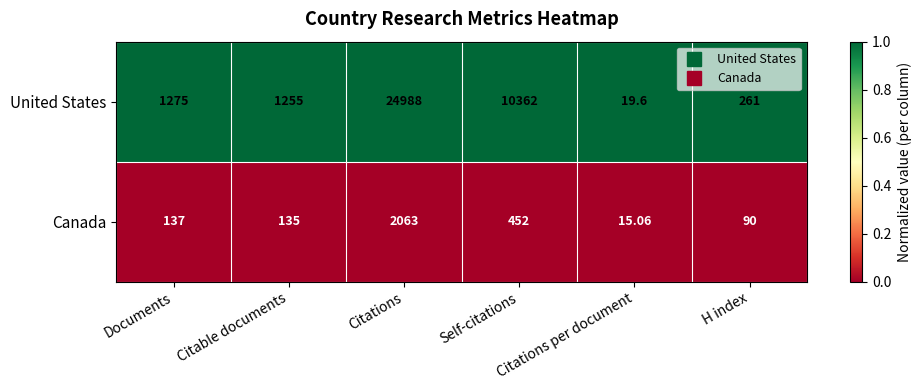

Which series changed the most between Citable documents and Self-citations?

United States